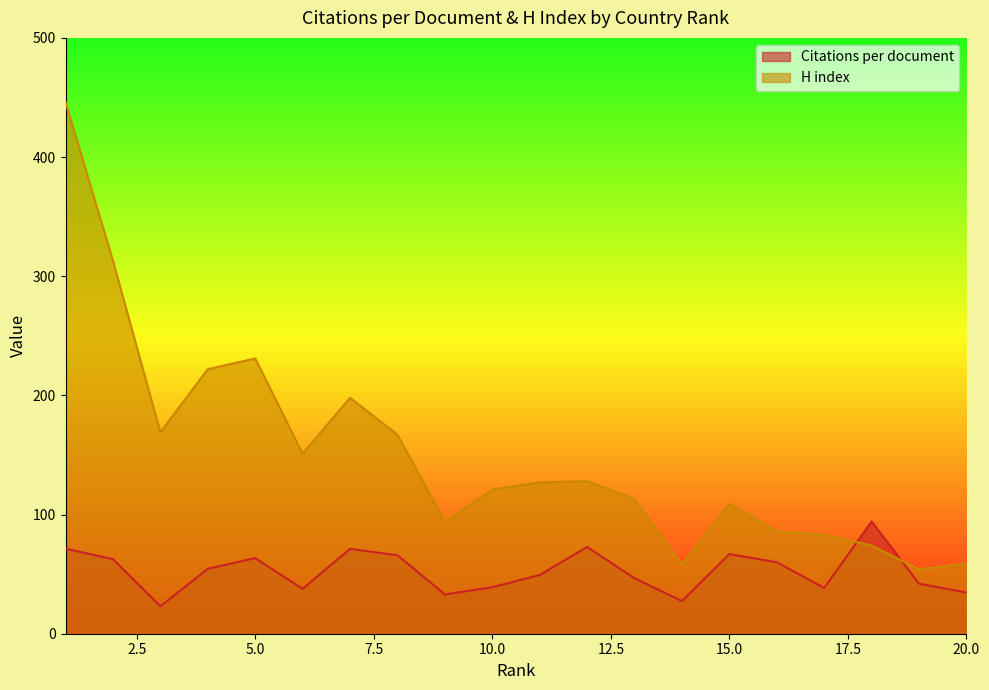

At which category is the sum across all series the highest?

1